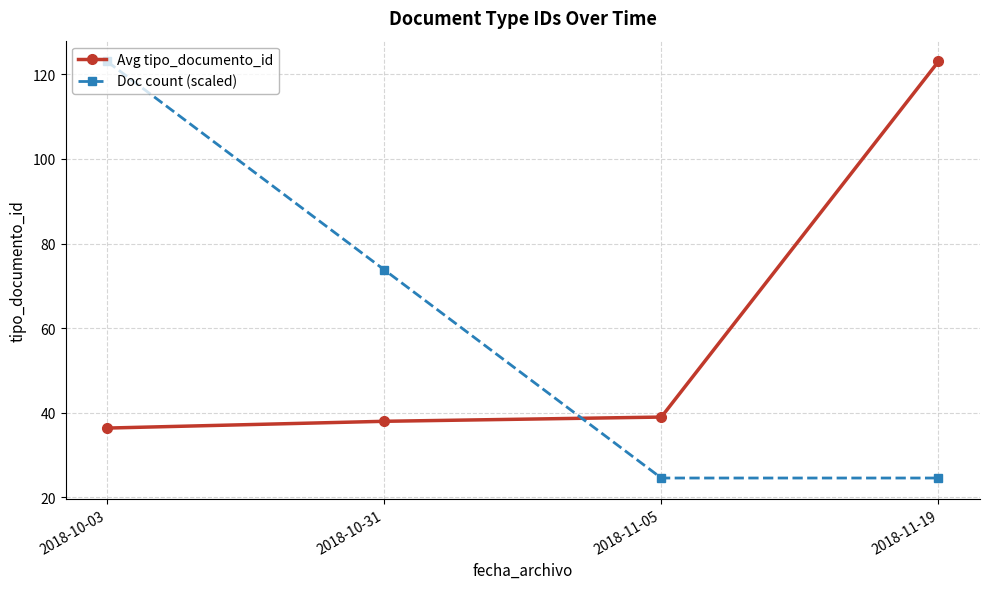

At which label is Doc count (scaled) closest to 73?

2018-10-31